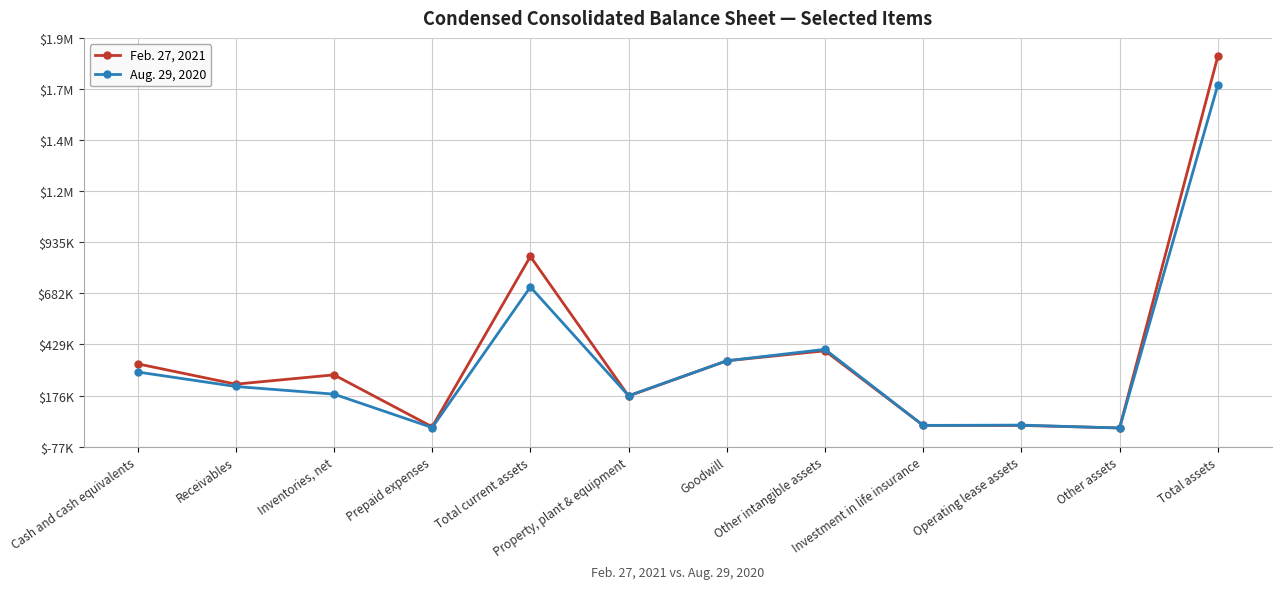

Is this an area chart (filled region under the line)?

No